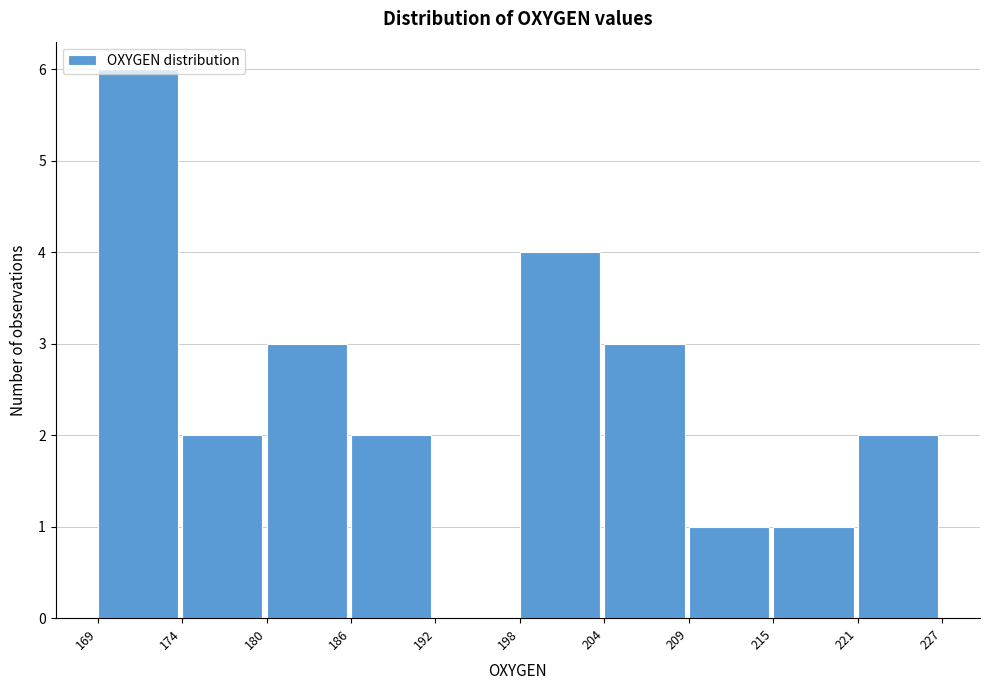

Which range on the x-axis has the tallest bar?

169 to 174